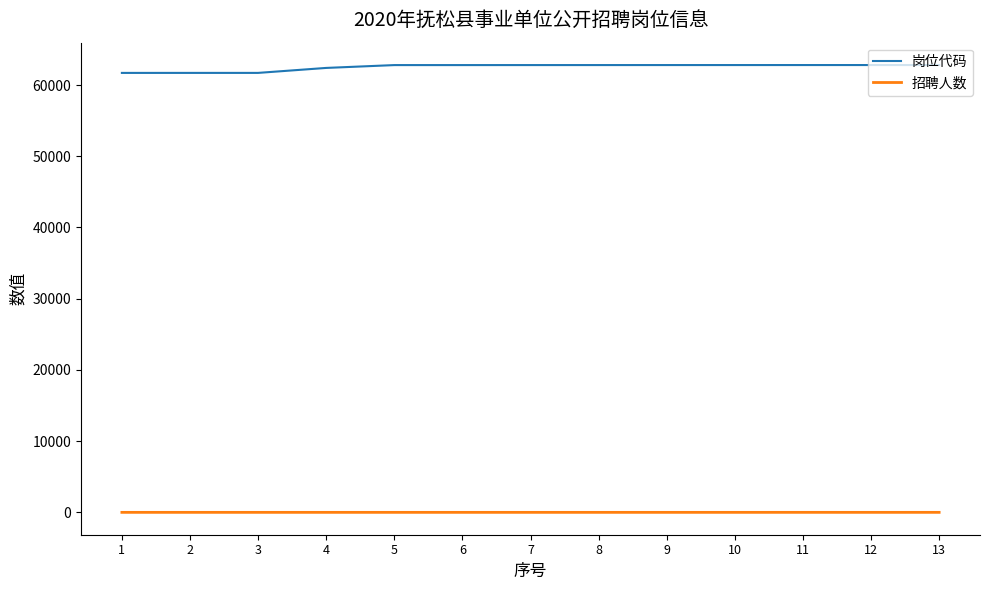

How many lines are shown in the chart?

2